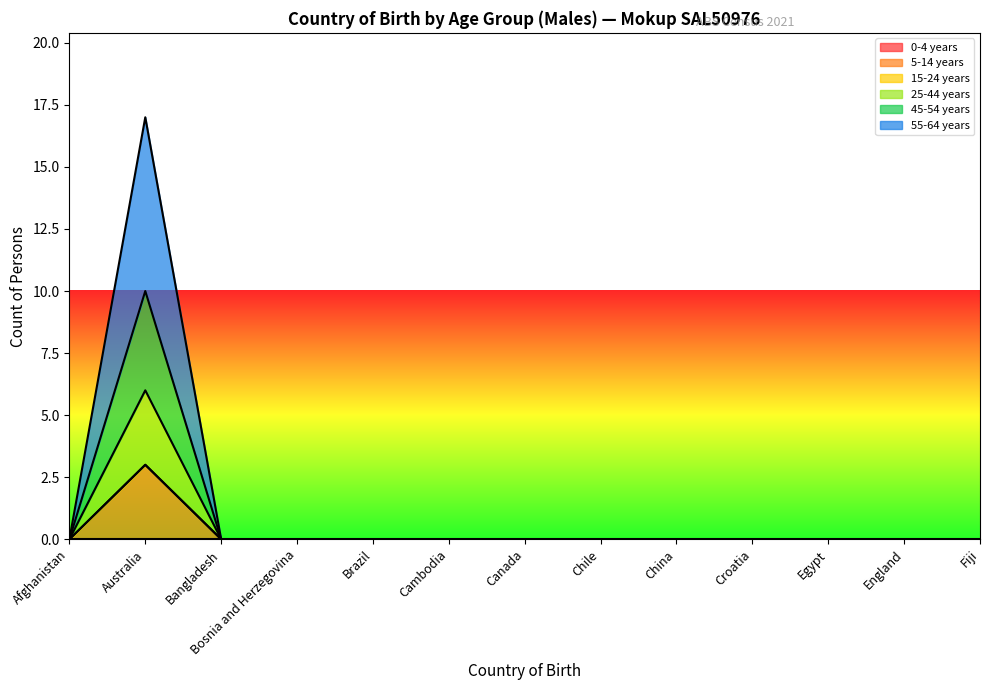

How many positive values does the 5-14 years series have?

1